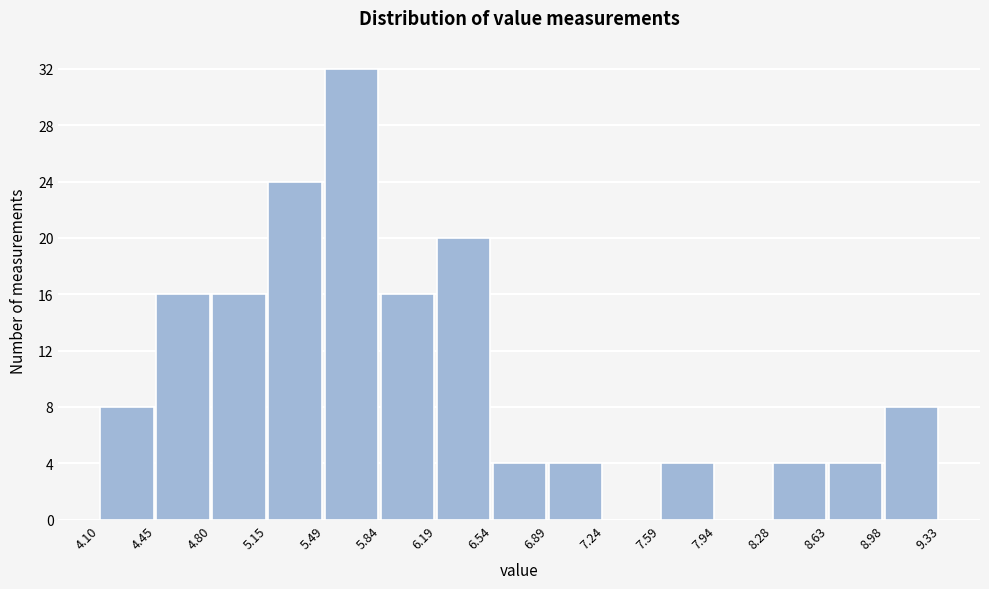

Reading left to right, list every bar in this chart as the range it spans on the x-axis followed by its height. The values are not printed on the chart, so give them approximately, as read against the axis.

4.10 to 4.45: 8
4.45 to 4.80: 16
4.80 to 5.15: 16
5.15 to 5.49: 24
5.49 to 5.84: 32
5.84 to 6.19: 16
6.19 to 6.54: 20
6.54 to 6.89: 4
6.89 to 7.24: 4
7.24 to 7.59: 0
7.59 to 7.94: 4
7.94 to 8.28: 0
8.28 to 8.63: 4
8.63 to 8.98: 4
8.98 to 9.33: 8